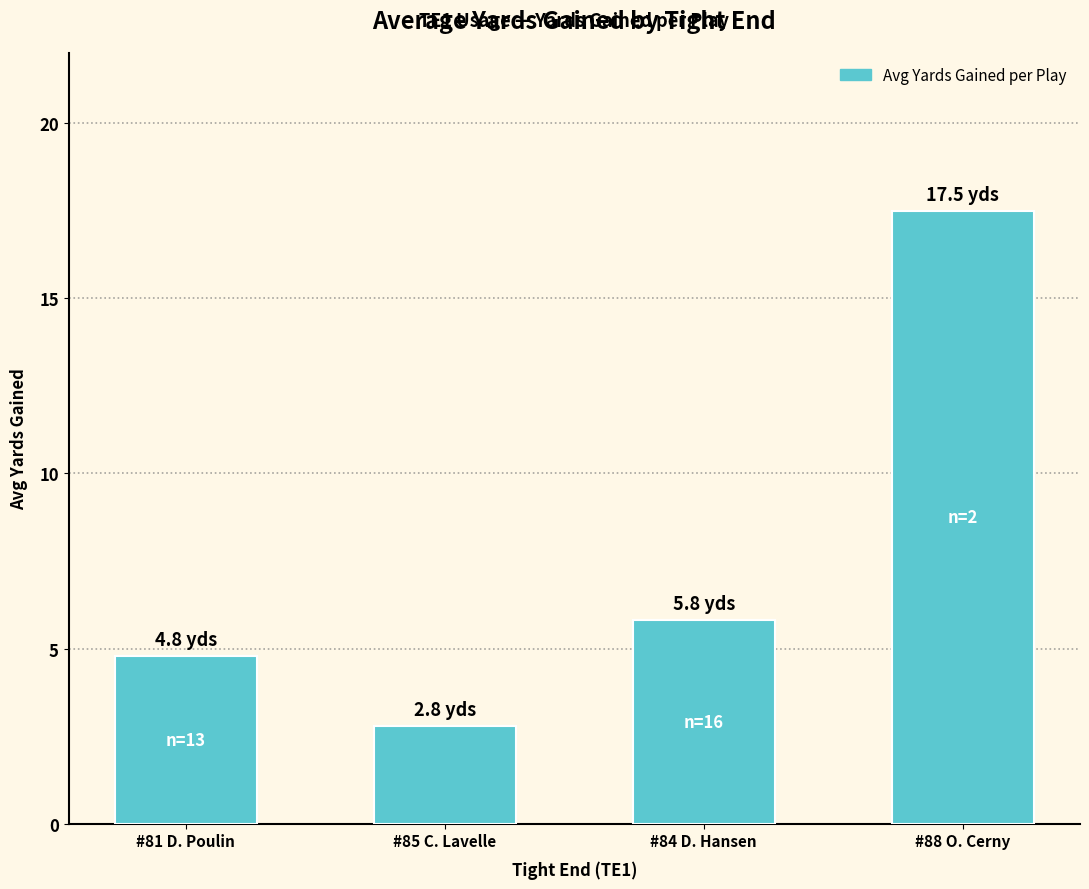

Which category has the highest value across all series?

#88 O. Cerny